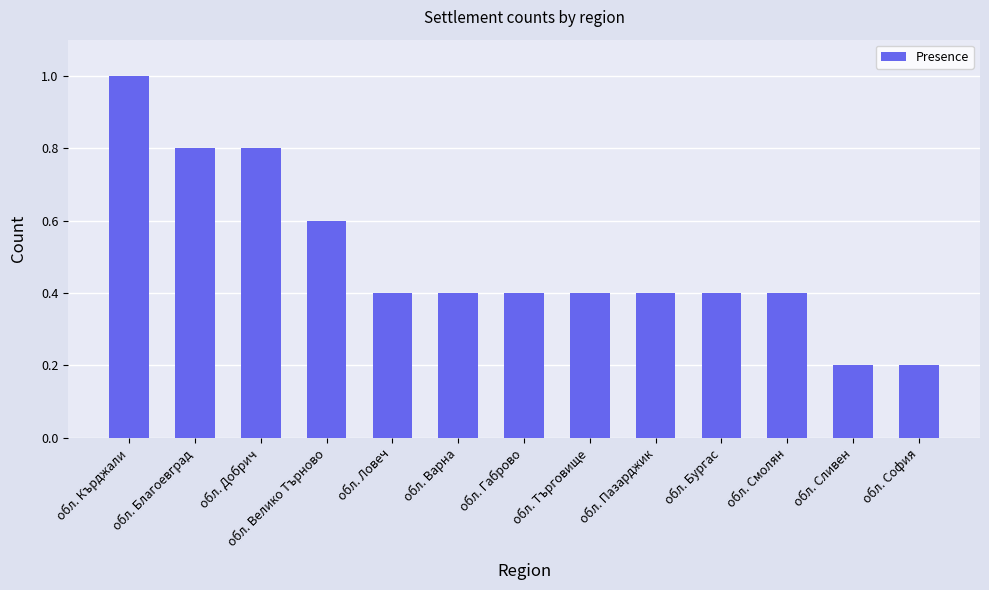

What is the difference between the maximum and second lowest values?

0.8